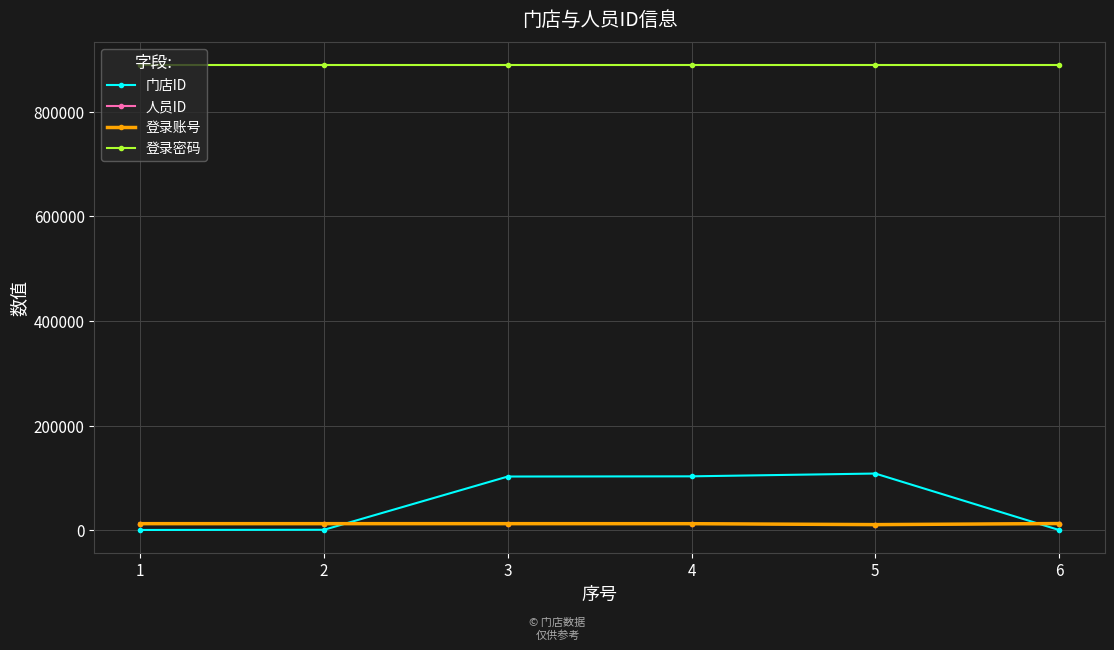

What is the approximate value of 人员ID at 1, to the nearest 100?

12400